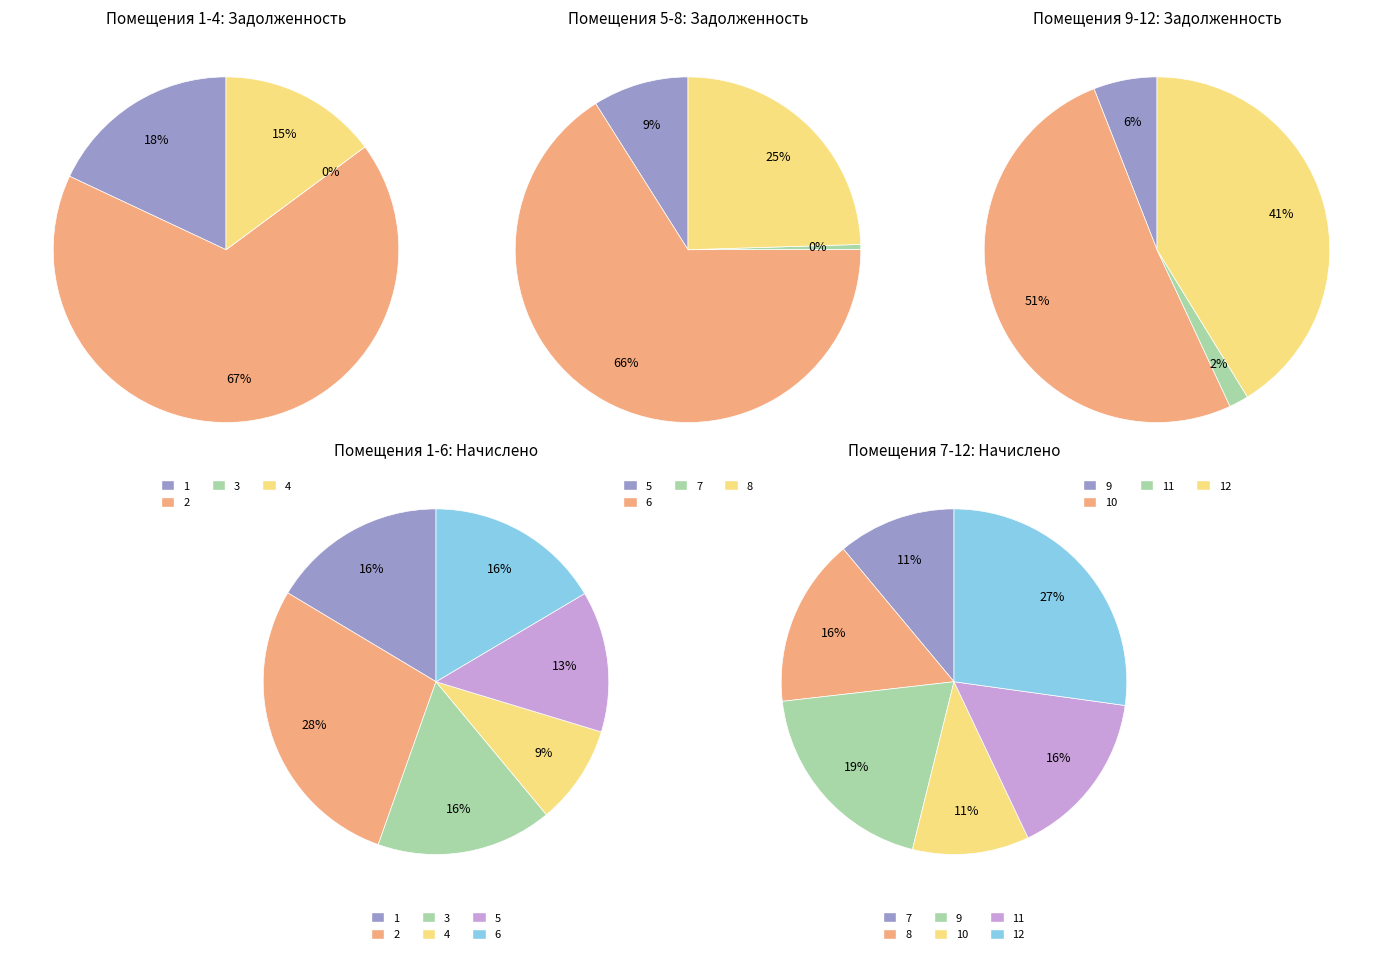

Is the sum of 4 and 10 greater than half?

No